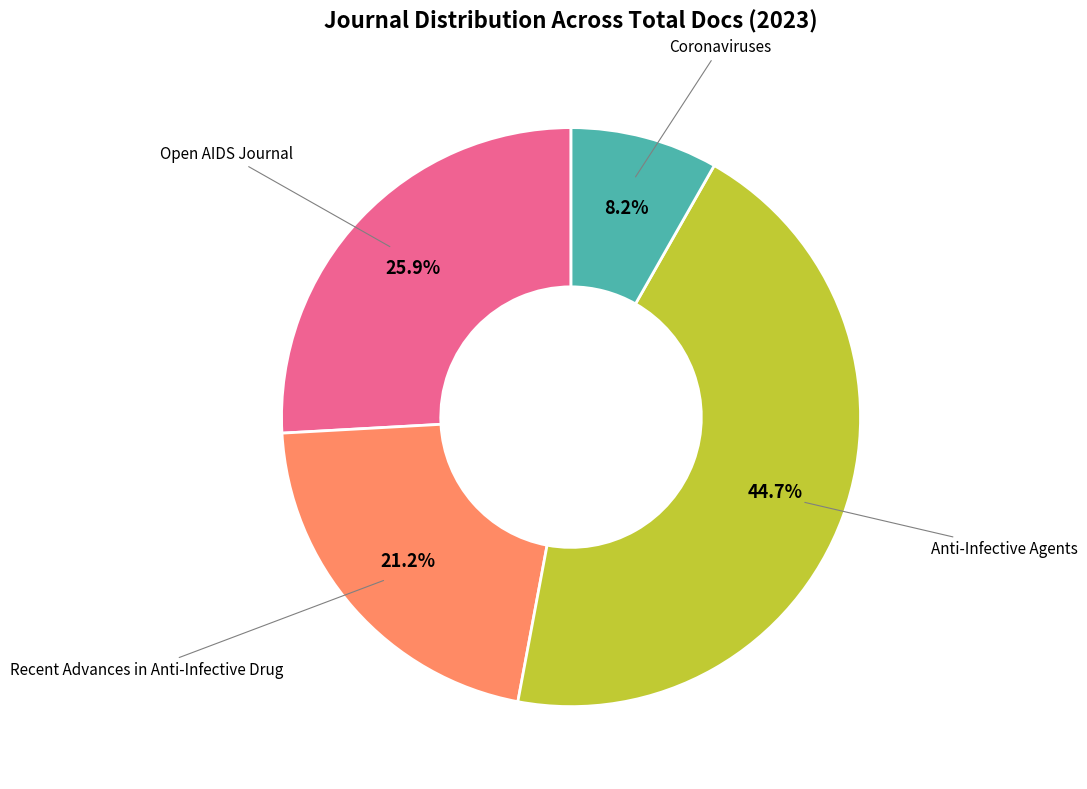

Is there any slice that represents more than half of the pie?

No